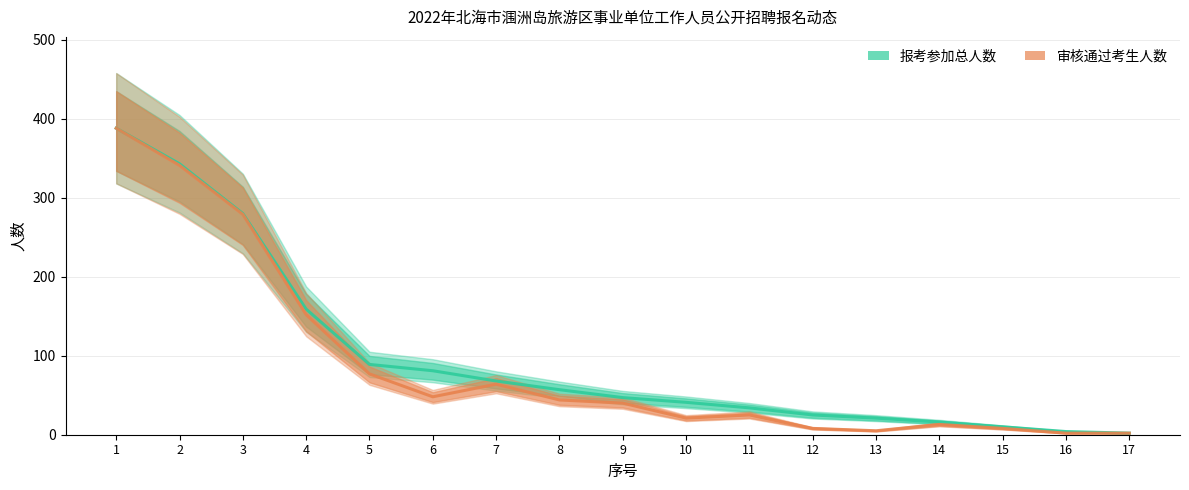

Reading left to right, extract all data points from this chart.

报考参加总人数: 1=388	2=343	3=280	4=159	5=89	6=81	7=68	8=57	9=47	10=41	11=34	12=25	13=21	14=16	15=10	16=4	17=2
审核通过考生人数: 1=388	2=341	3=279	4=152	5=77	6=48	7=64	8=44	9=40	10=21	11=25	12=8	13=5	14=13	15=8	16=2	17=2